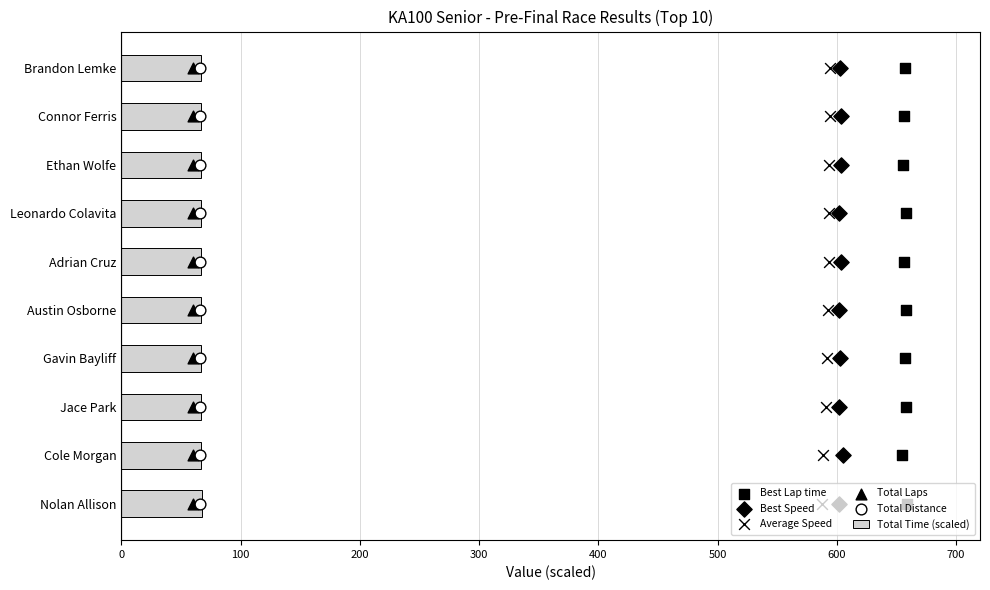

Which series contains the lowest Y value?

Best Lap time